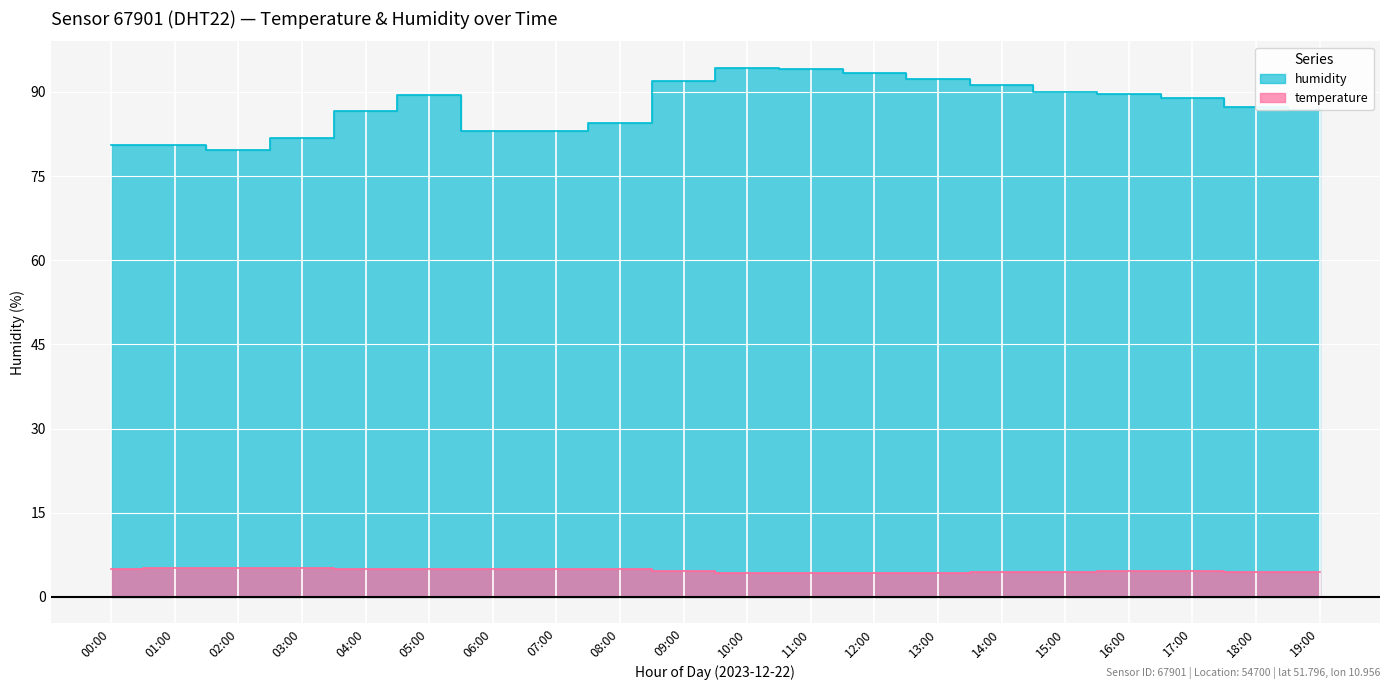

Is it true that temperature equals 7.0 at 01:00?

False